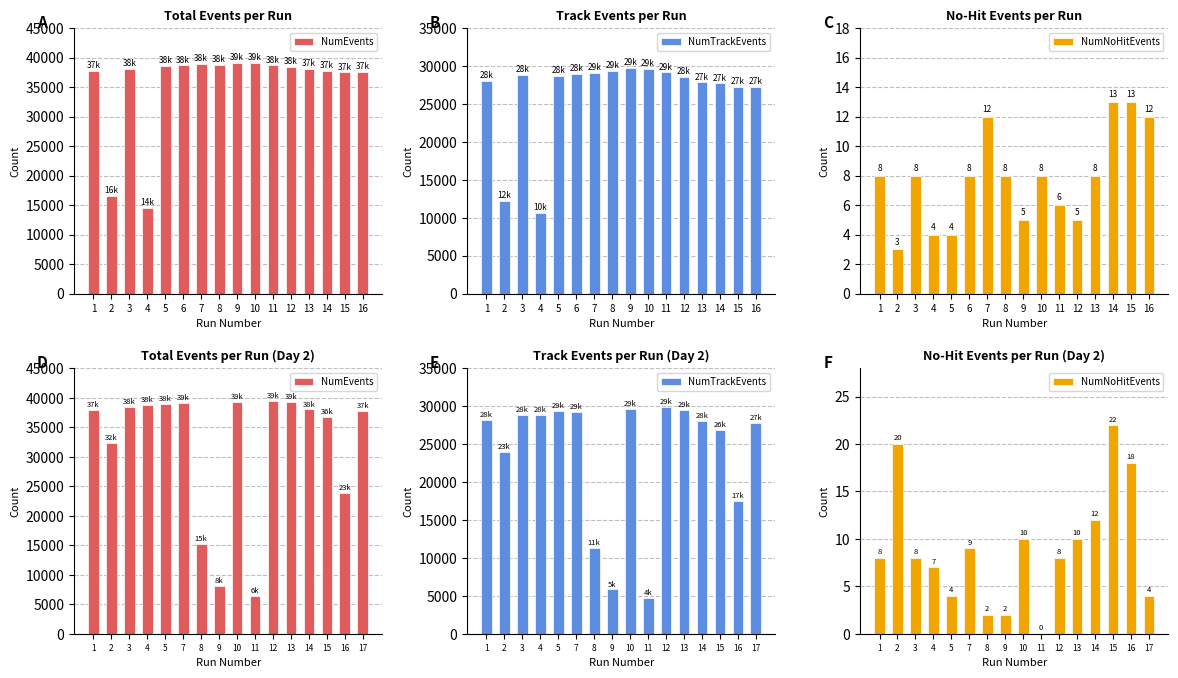

What is the sum of the NumTrackEvents values at 1 and 5?

57547